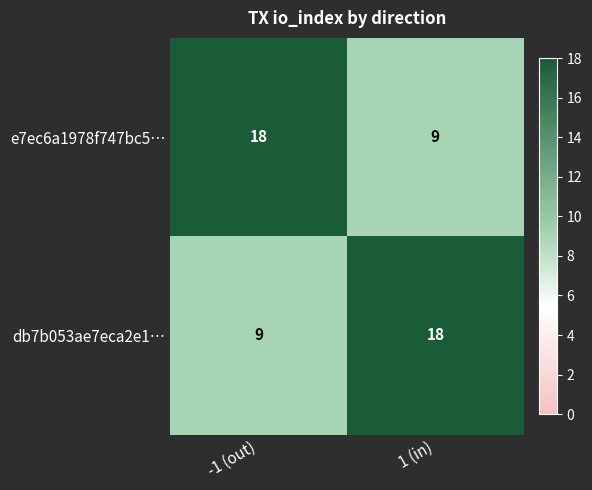

What is the difference between the maximum and minimum values in the db7b053ae7eca2e1… series?

9